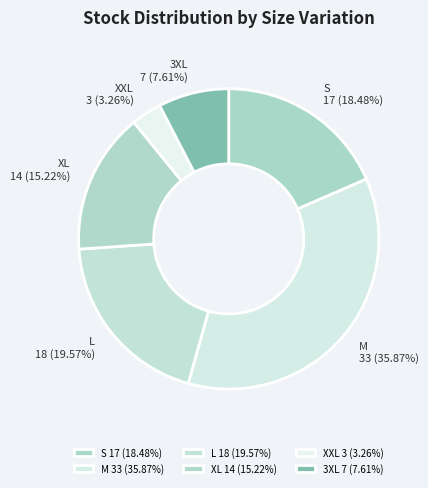

To the nearest percent, what is the difference between the largest and smallest slice percentages?

33%